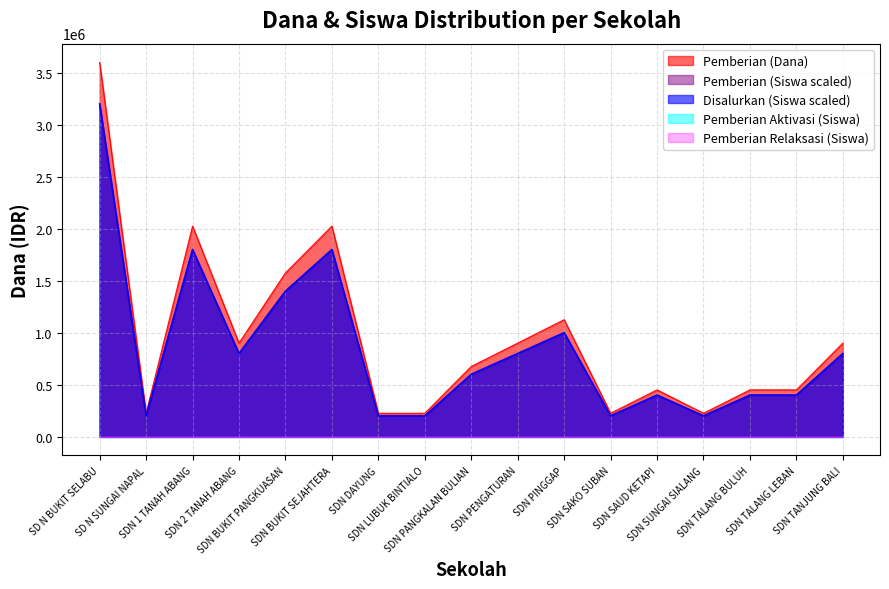

Reading left to right, list all the values displayed in this chart.

Pemberian (Dana): SD N BUKIT SELABU=3600000	SD N SUNGAI NAPAL=225000	SDN 1 TANAH ABANG=2025000	SDN 2 TANAH ABANG=900000	SDN BUKIT PANGKUASAN=1575000	SDN BUKIT SEJAHTERA=2025000	SDN DAYUNG=225000	SDN LUBUK BINTIALO=225000	SDN PANGKALAN BULIAN=675000	SDN PENGATURAN=900000	SDN PINGGAP=1125000	SDN SAKO SUBAN=225000	SDN SAUD KETAPI=450000	SDN SUNGAI SIALANG=225000	SDN TALANG BULUH=450000	SDN TALANG LEBAN=450000	SDN TANJUNG BALI=900000
Pemberian (Siswa): SD N BUKIT SELABU=3200000	SD N SUNGAI NAPAL=200000	SDN 1 TANAH ABANG=1800000	SDN 2 TANAH ABANG=800000	SDN BUKIT PANGKUASAN=1400000	SDN BUKIT SEJAHTERA=1800000	SDN DAYUNG=200000	SDN LUBUK BINTIALO=200000	SDN PANGKALAN BULIAN=600000	SDN PENGATURAN=800000	SDN PINGGAP=1000000	SDN SAKO SUBAN=200000	SDN SAUD KETAPI=400000	SDN SUNGAI SIALANG=200000	SDN TALANG BULUH=400000	SDN TALANG LEBAN=400000	SDN TANJUNG BALI=800000
Disalurkan (Siswa): SD N BUKIT SELABU=3200000	SD N SUNGAI NAPAL=200000	SDN 1 TANAH ABANG=1800000	SDN 2 TANAH ABANG=800000	SDN BUKIT PANGKUASAN=1400000	SDN BUKIT SEJAHTERA=1800000	SDN DAYUNG=200000	SDN LUBUK BINTIALO=200000	SDN PANGKALAN BULIAN=600000	SDN PENGATURAN=800000	SDN PINGGAP=1000000	SDN SAKO SUBAN=200000	SDN SAUD KETAPI=400000	SDN SUNGAI SIALANG=200000	SDN TALANG BULUH=400000	SDN TALANG LEBAN=400000	SDN TANJUNG BALI=800000